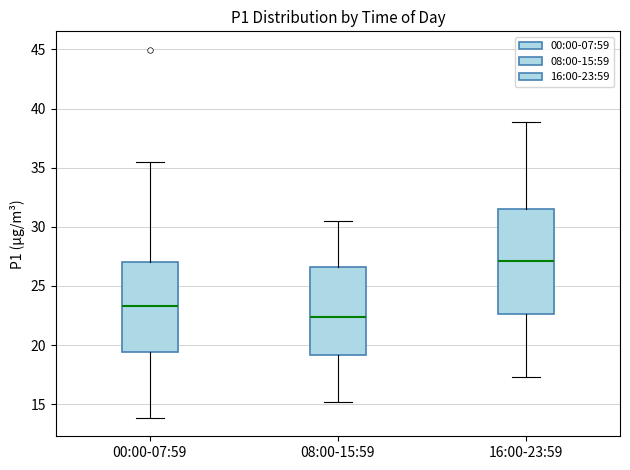

Where does the lower whisker of the box for 08:00-15:59 end on the y-axis? The values are not printed on the chart, so give them approximately, as read against the axis.

15.0